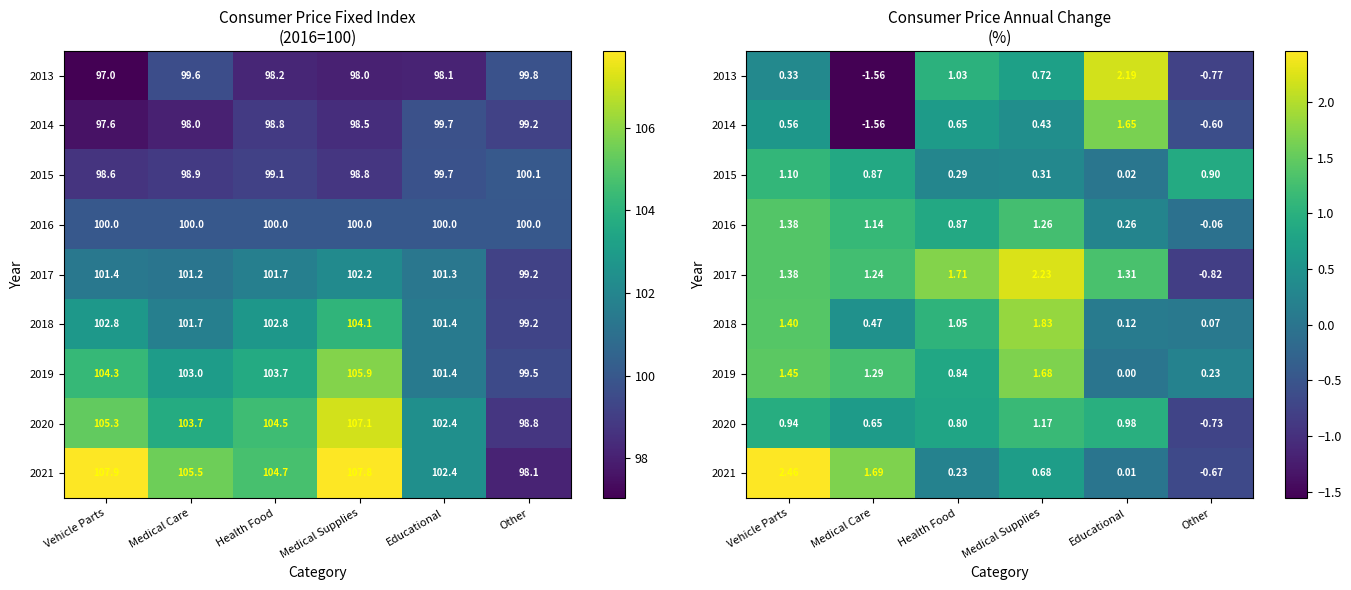

The 2021 series shows 0.3 at Health Food. True or false?

False